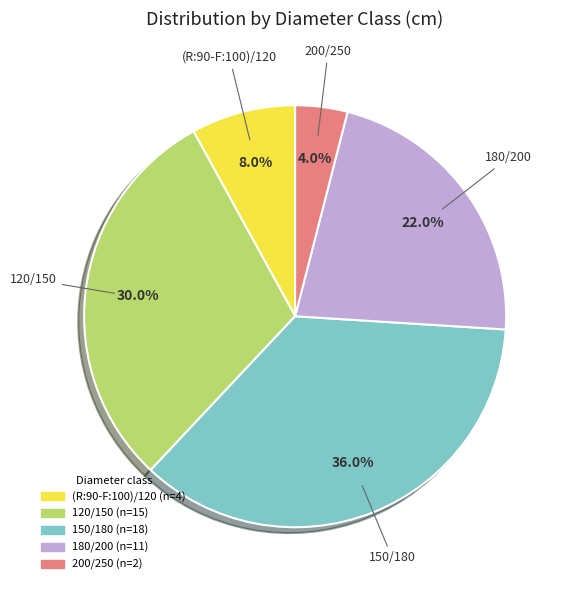

Is there a majority slice in this chart?

No